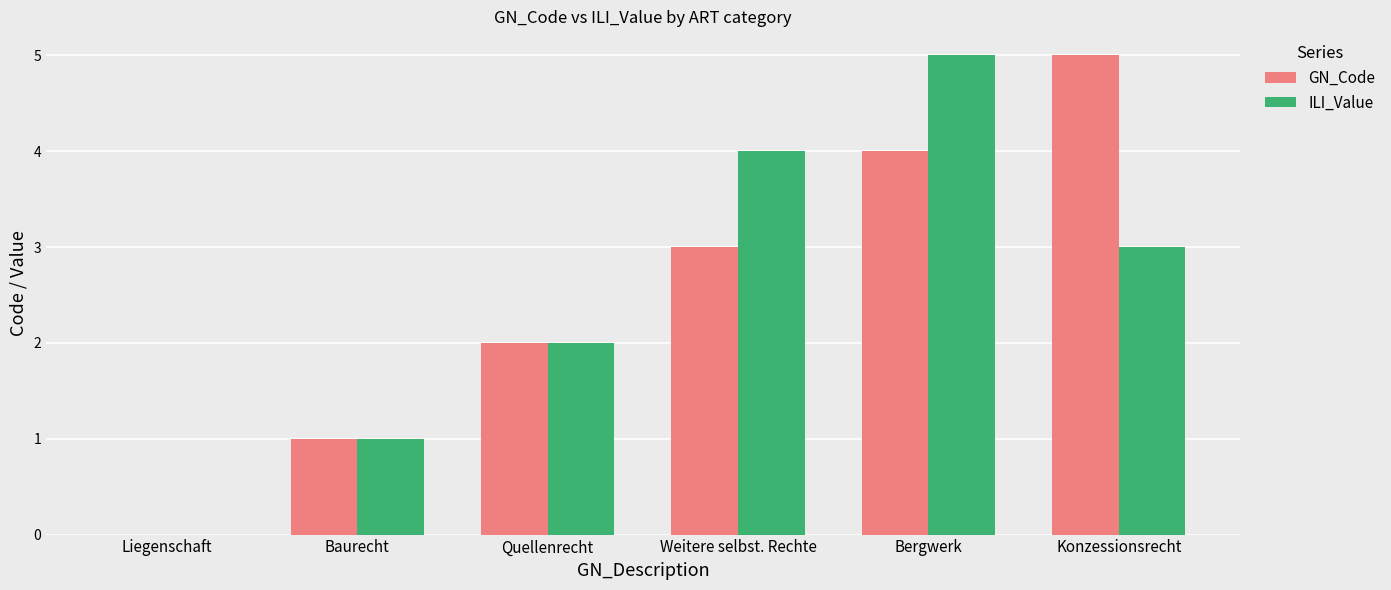

What value does the GN_Code series have at Quellenrecht?

2